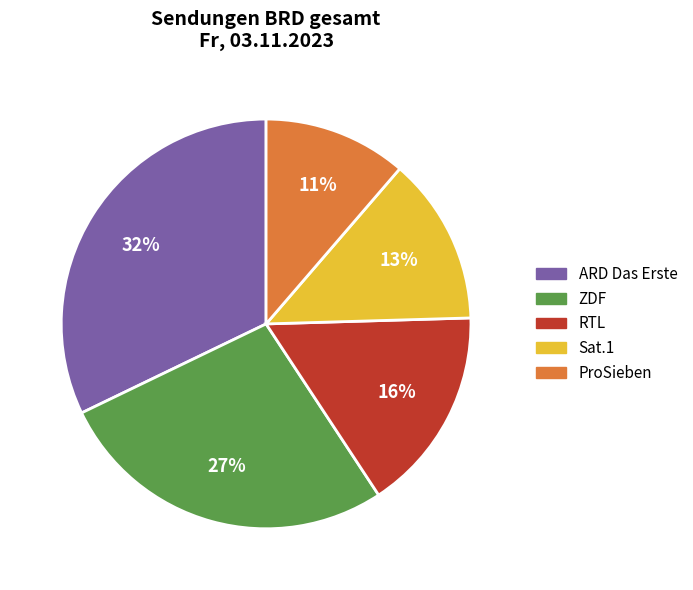

Is there a majority slice in this chart?

No